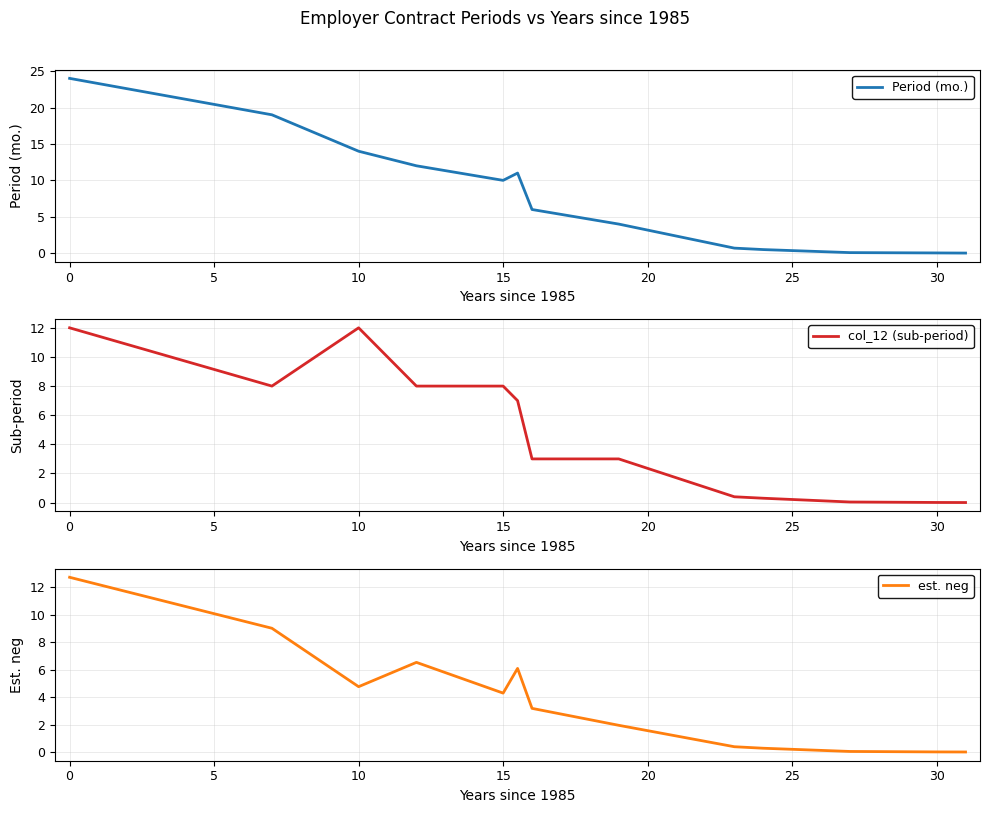

True or false: col_12 (sub-period) has a value of 0.0 at 30.

True